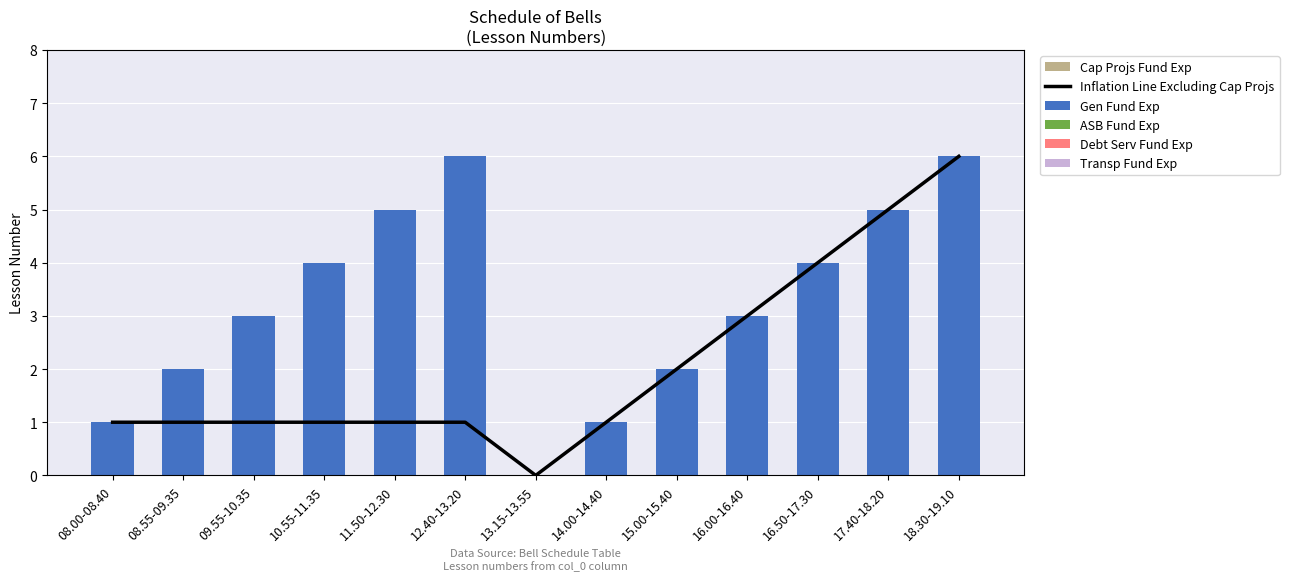

What are all the series names shown in the legend?

Inflation Line Excluding Cap Projs, Gen Fund Exp, ASB Fund Exp, Debt Serv Fund Exp, Transp Fund Exp, Cap Projs Fund Exp